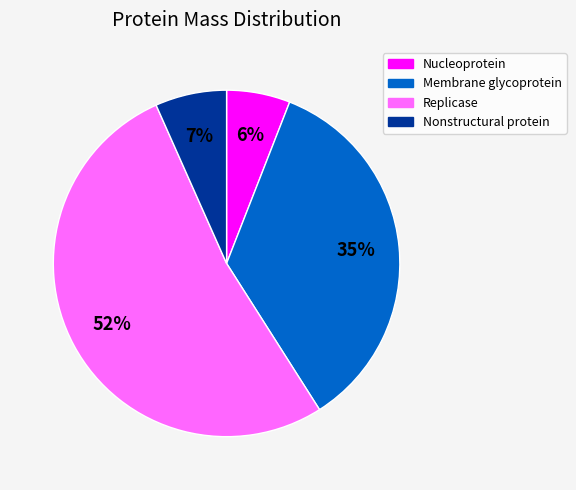

What percentage is the Nucleoprotein slice, to the nearest percent?

6%